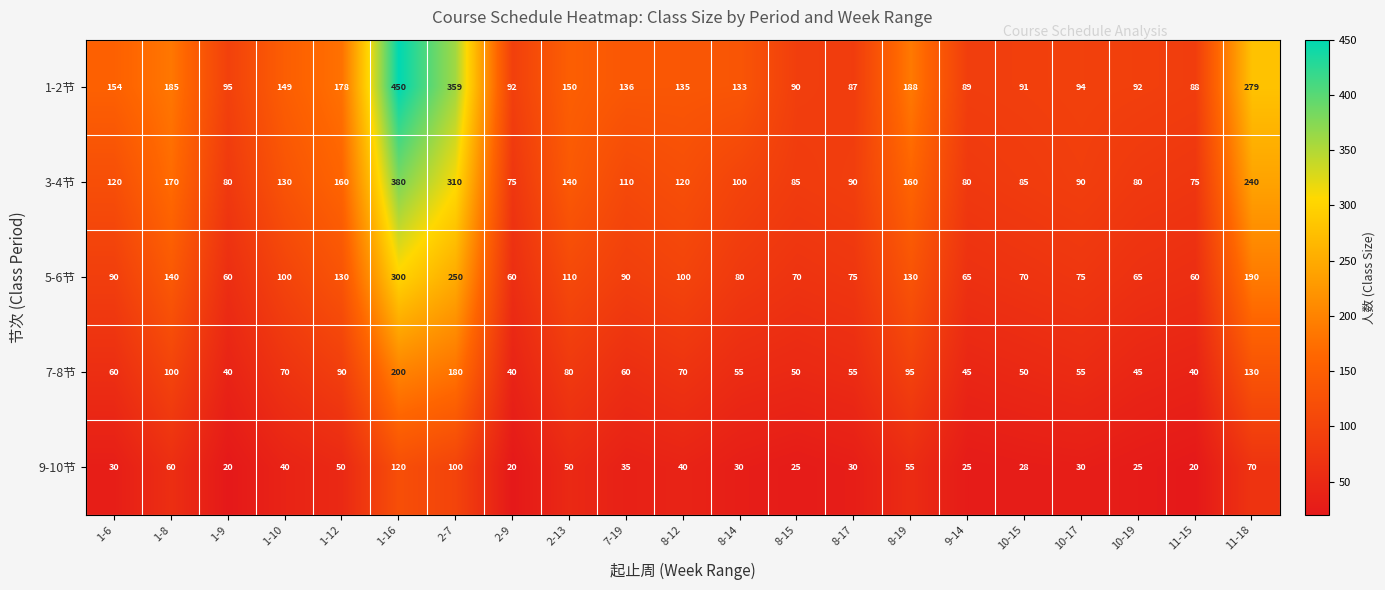

How many data points in 1-2节 are less than 135?

10